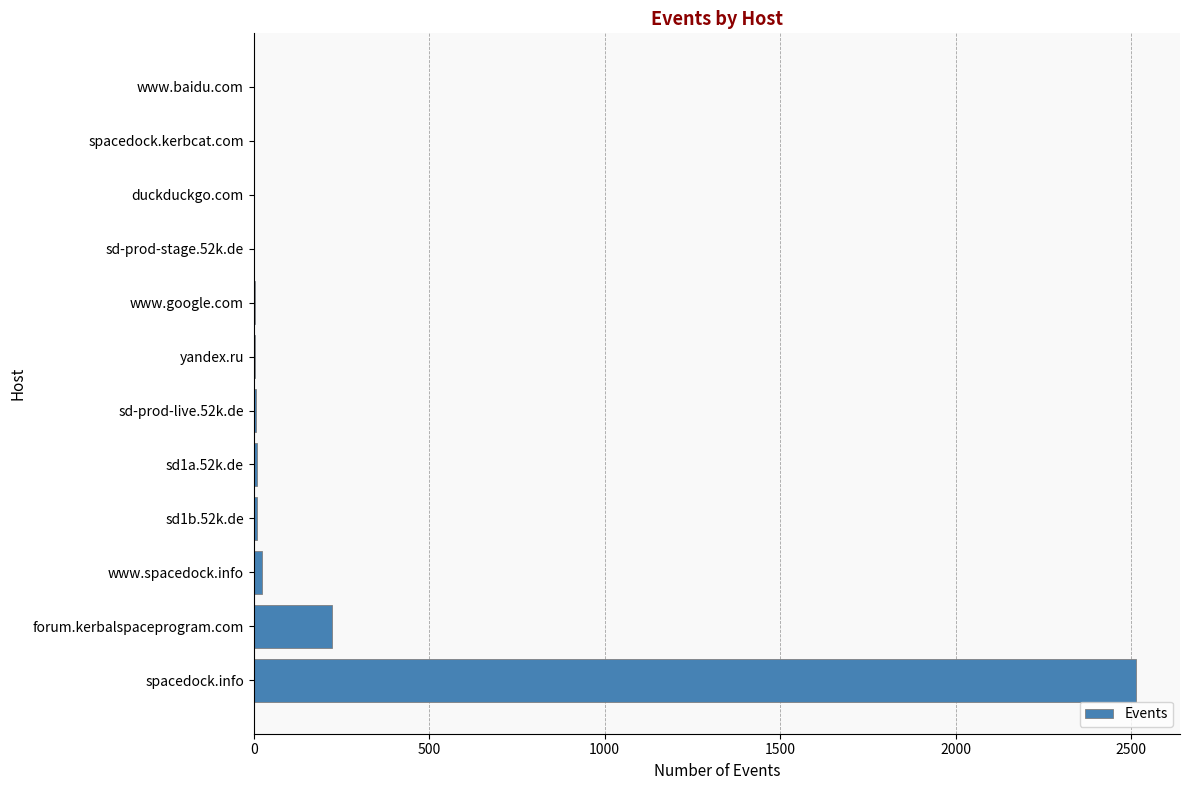

True or false: the data shows 1656 at spacedock.info.

False